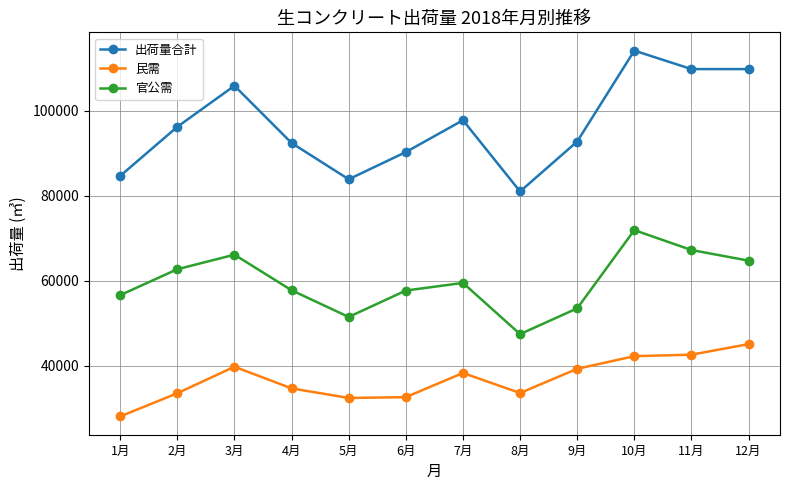

The value of 官公需 at 10月 is 71939. True or false?

True